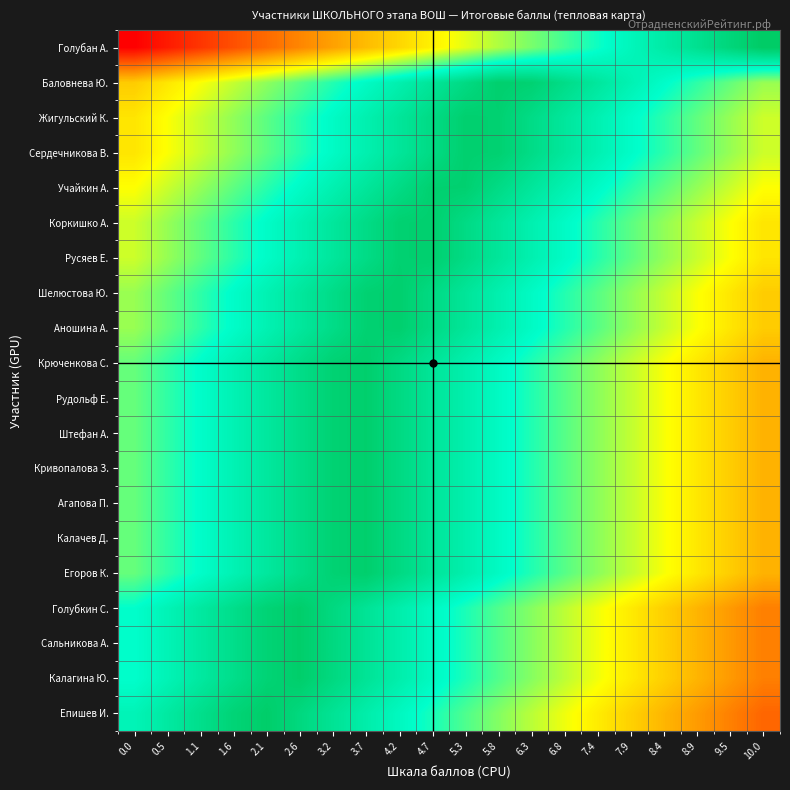

What is the total value across all series at 0.0?

117.0